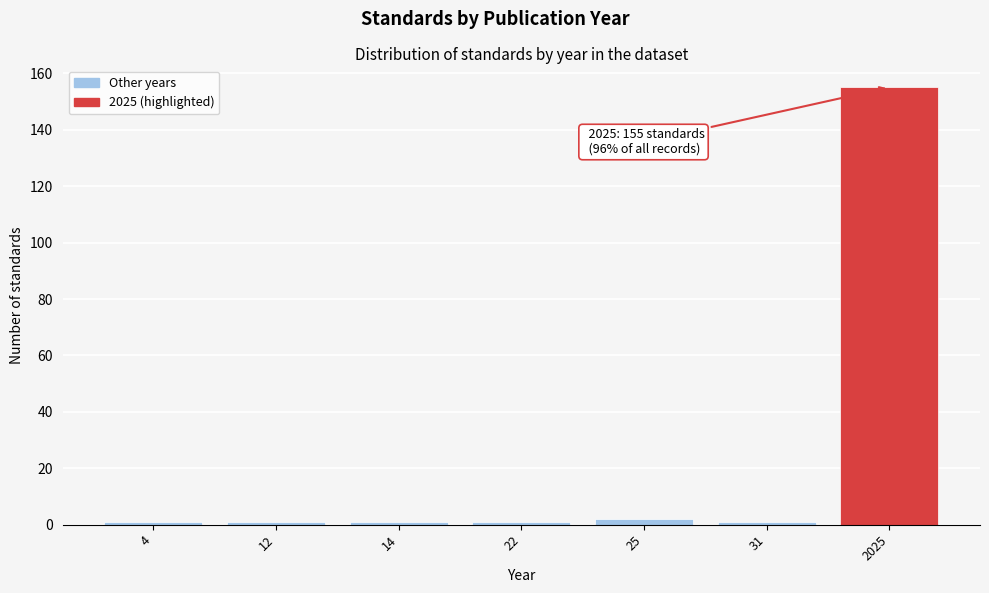

Reading left to right, transcribe all the data shown in this chart.

1	1	1	1	2	1	155